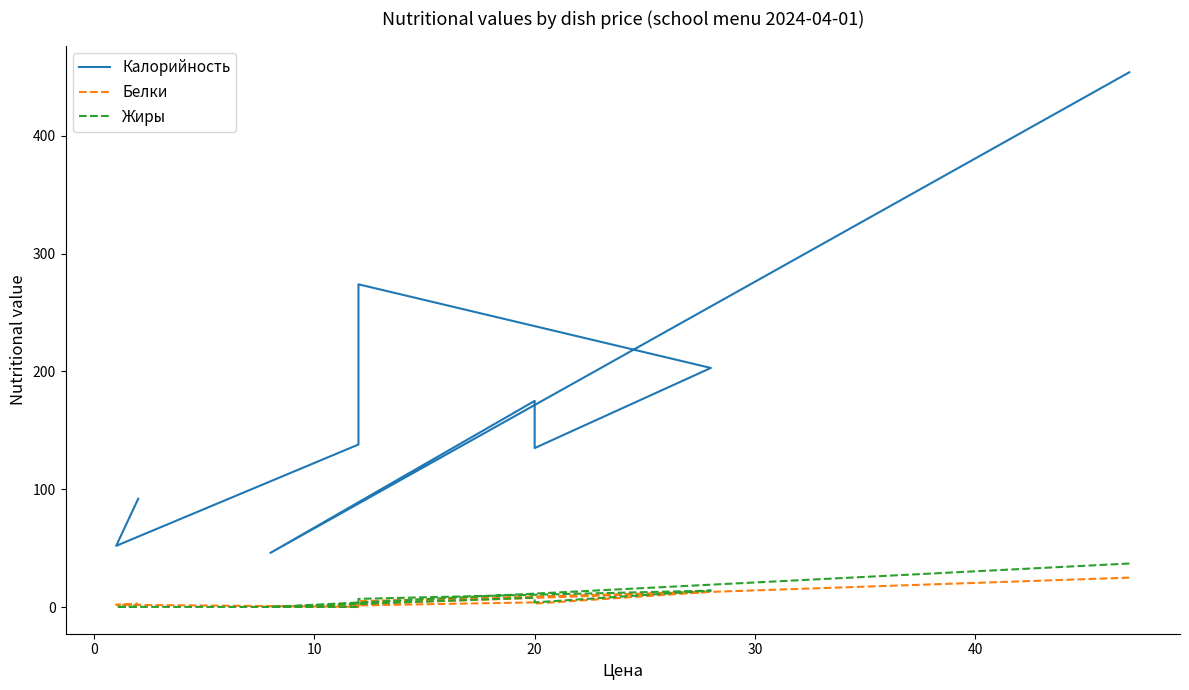

What is the maximum value for Жиры?

37.0